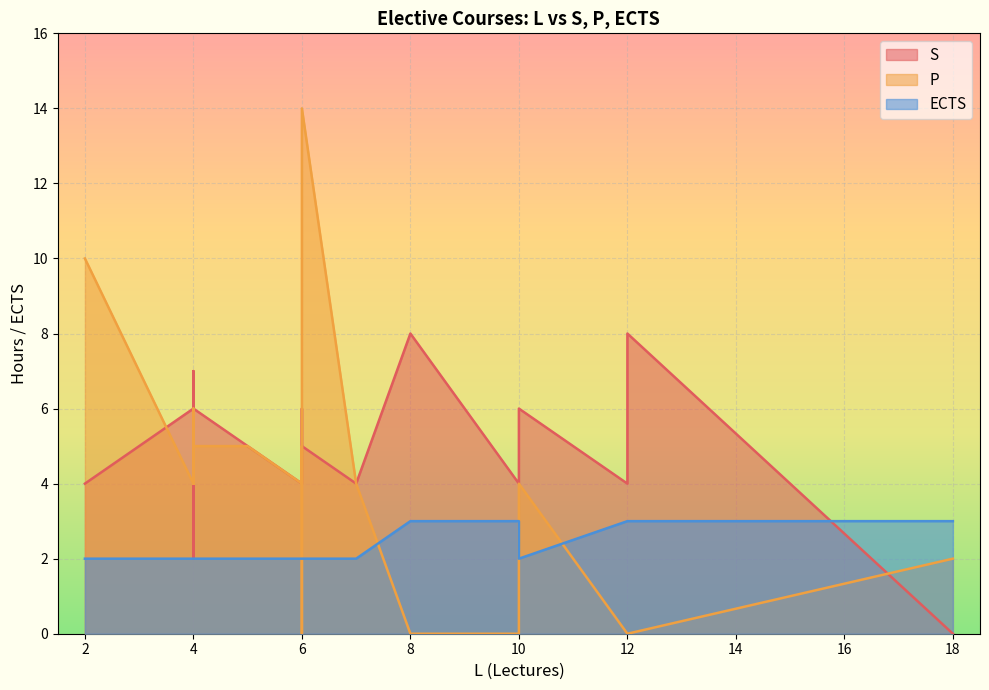

The P series shows 2 at 19. True or false?

False